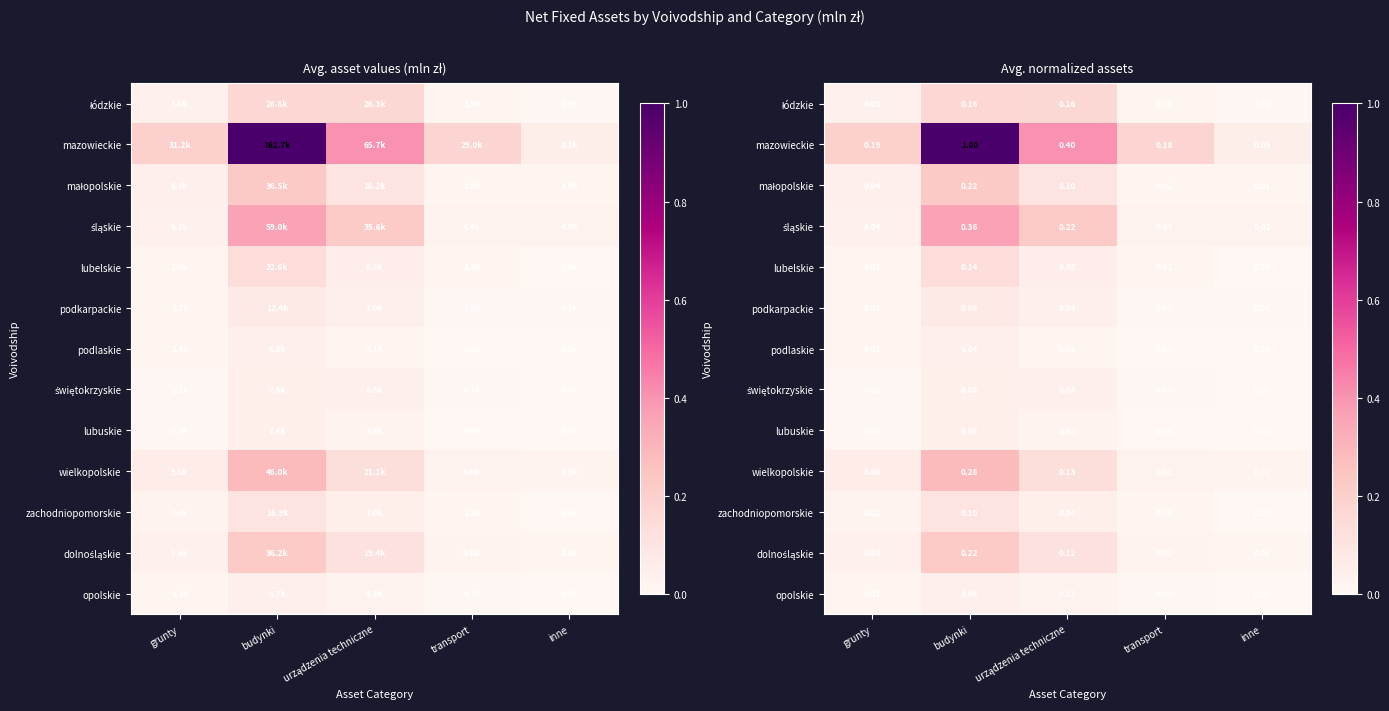

What is the sum of the podkarpackie values at budynki and grunty?

0.1